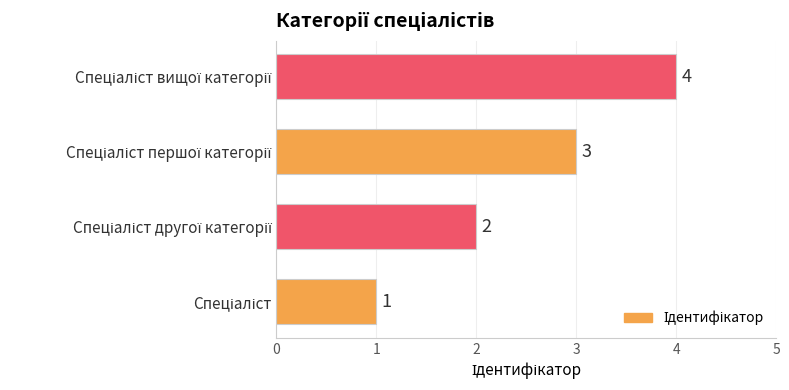

How many bars are there in total?

4